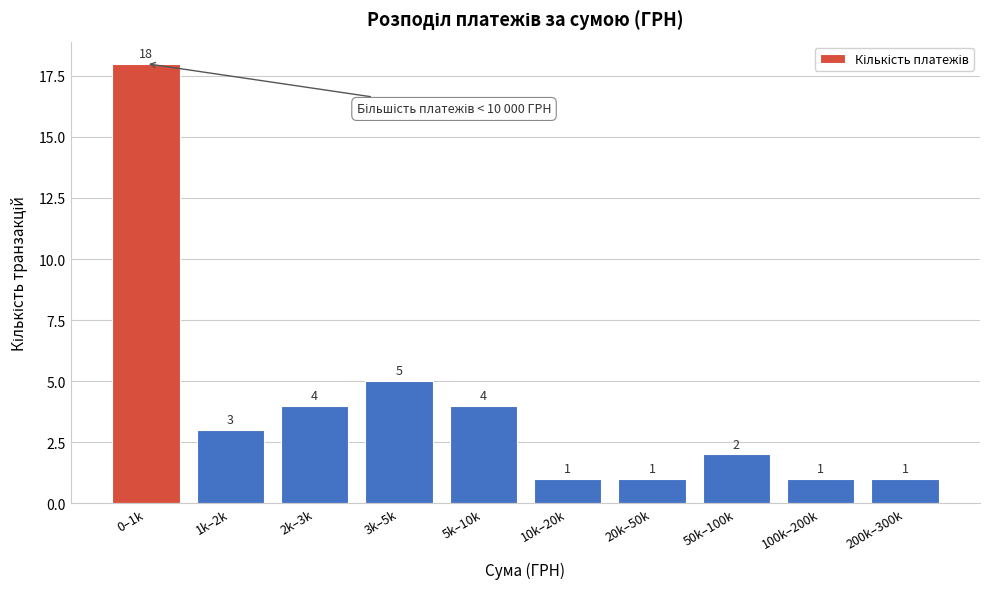

Reading left to right, extract all data points from this chart.

18	3	4	5	4	1	1	2	1	1